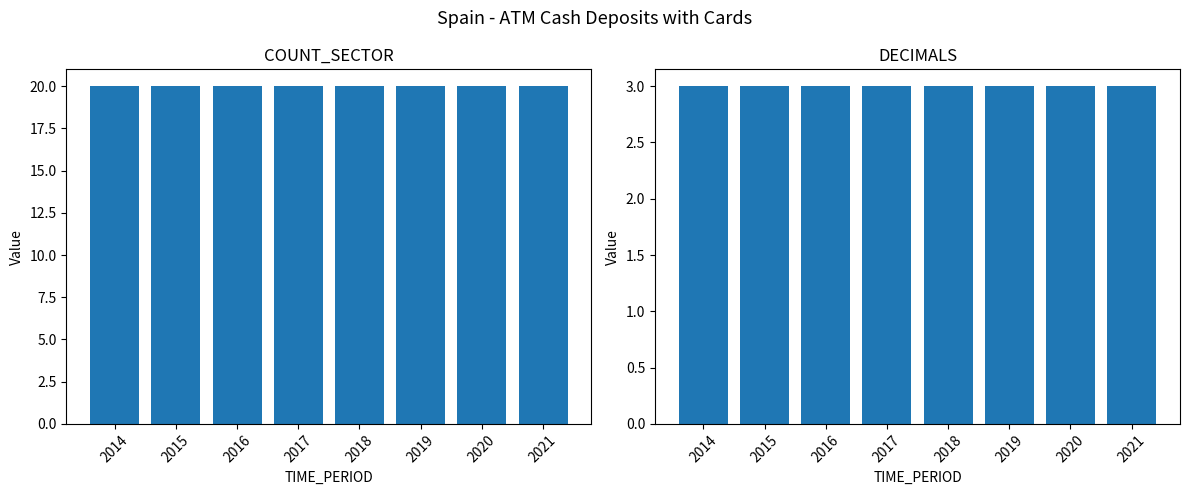

List the labels in order of DECIMALS value, largest first.

2014, 2015, 2016, 2017, 2018, 2019, 2020, 2021